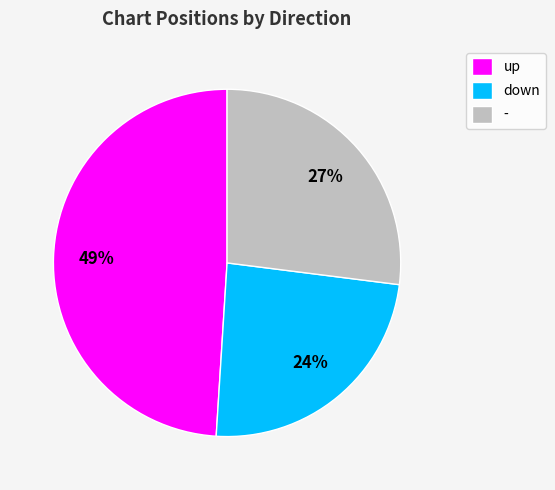

Which slice is the smallest?

down